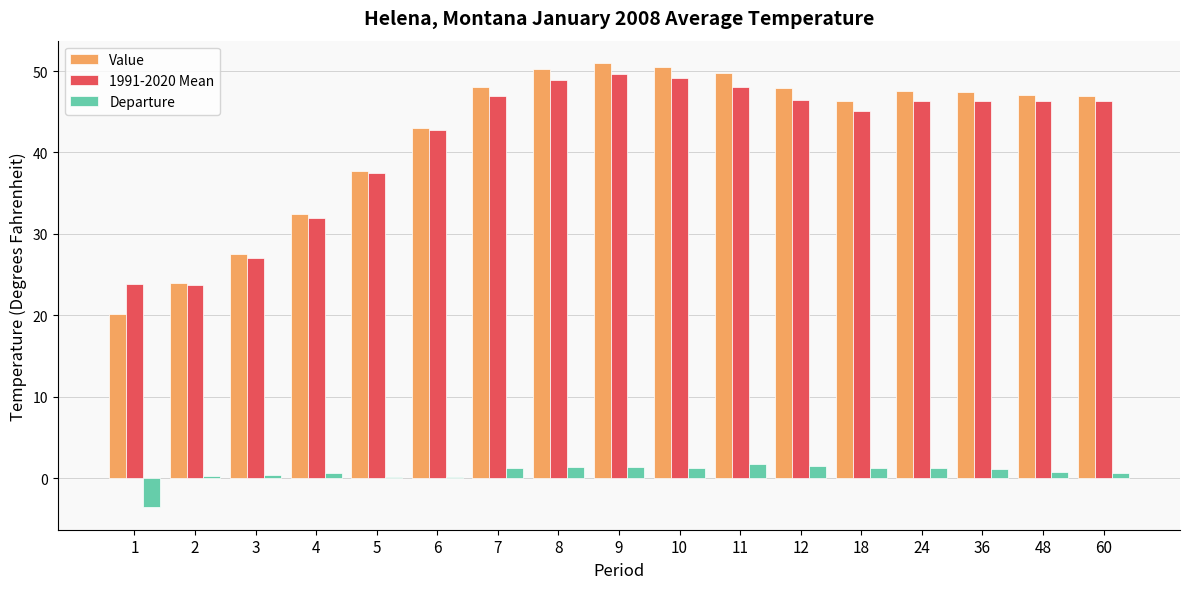

How many bars are there in each group?

3